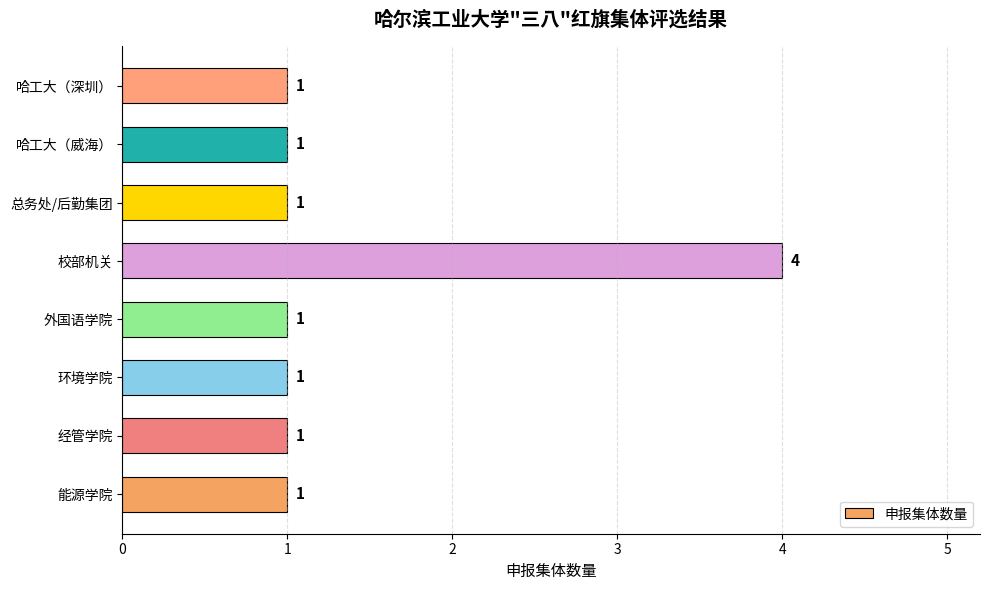

How many values are between 1 and 2?

7